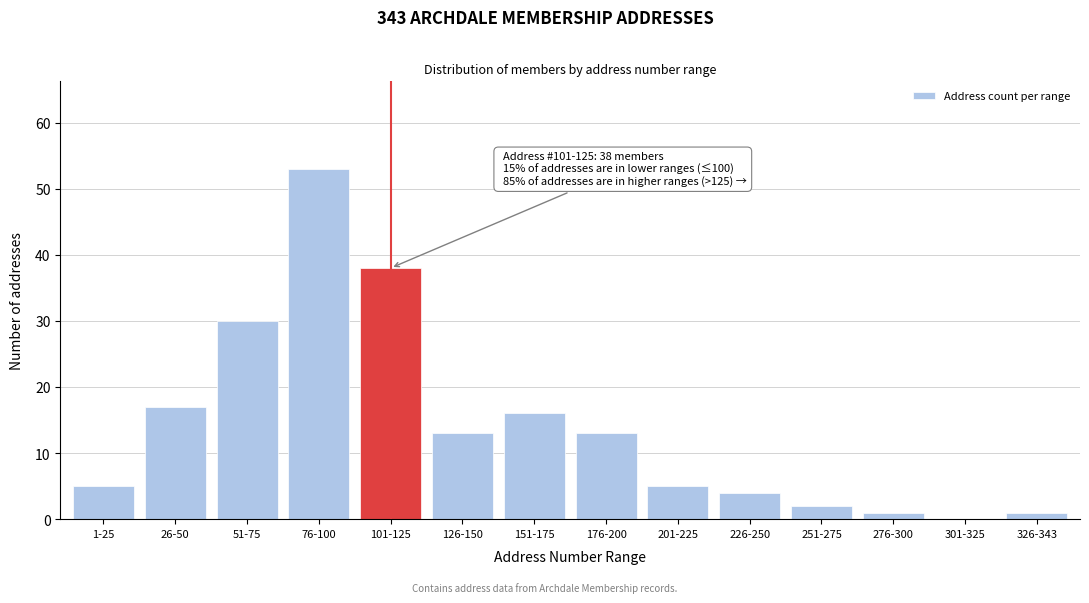

Reading left to right, what are all the values shown in this chart?

1-25=5	26-50=17	51-75=30	76-100=53	101-125=38	126-150=13	151-175=16	176-200=13	201-225=5	226-250=4	251-275=2	276-300=1	301-325=0	326-343=1